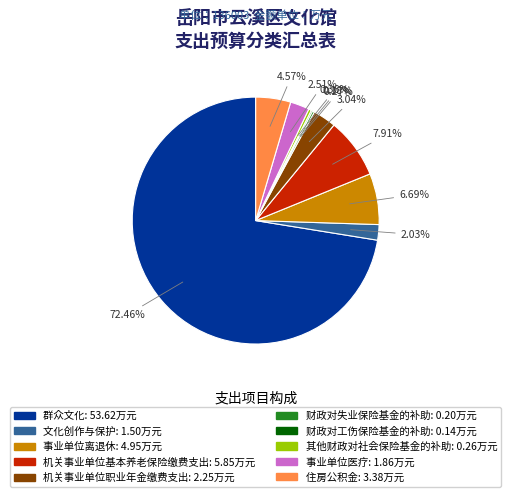

Is the sum of 文化创作与保护 and 群众文化 greater than half?

Yes